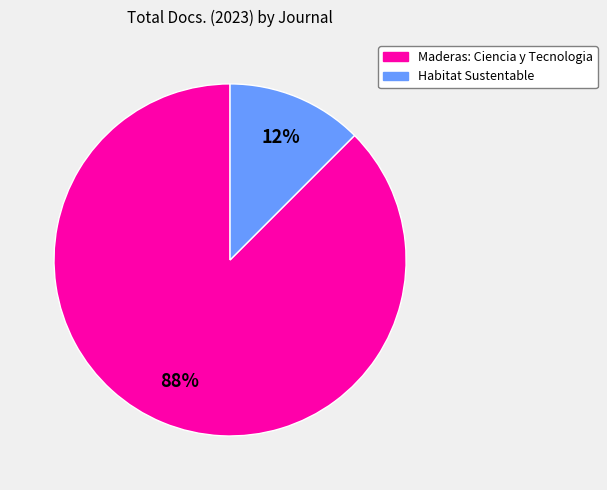

Rank the categories by value from lowest to highest.

Habitat Sustentable, Maderas: Ciencia y Tecnologia